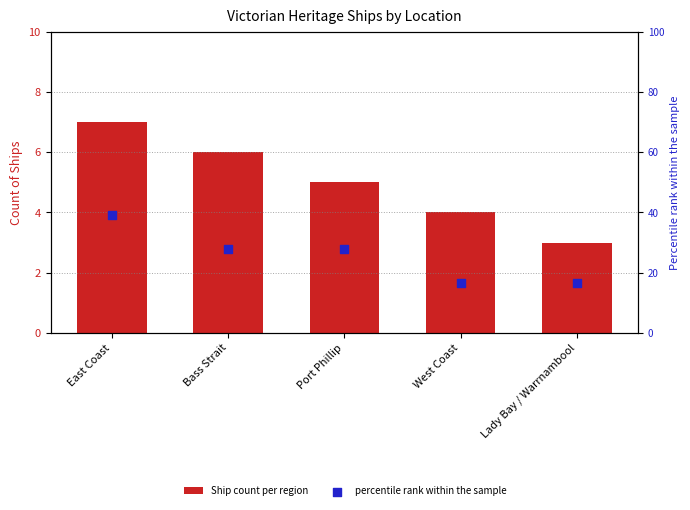

At which category is the sum across all series the highest?

East Coast